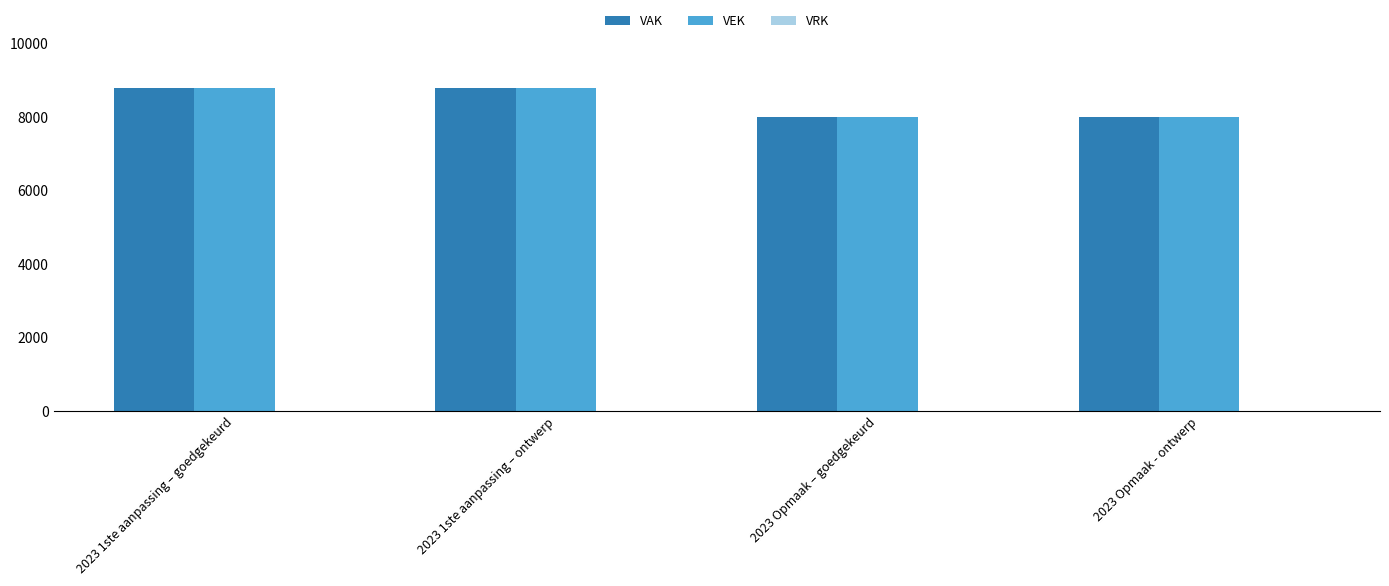

How many groups of bars are there?

4